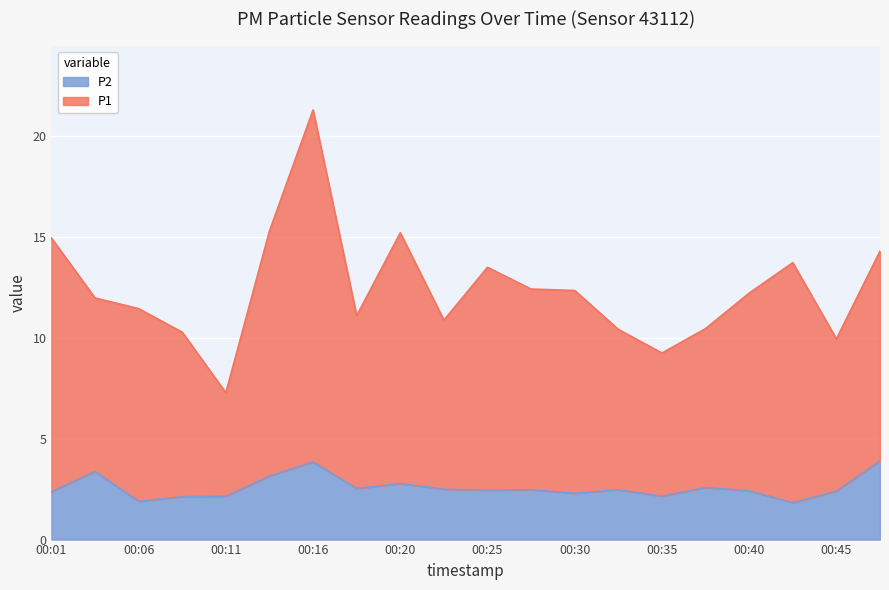

At 00:08, list the series in order from smallest to largest.

P2, P1